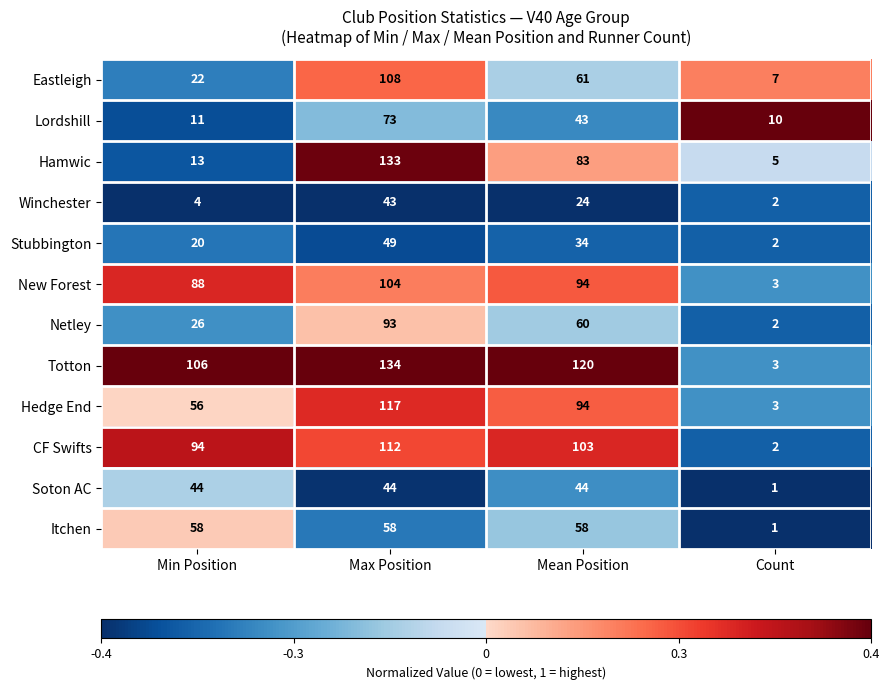

Which series has the largest total across all categories?

Totton